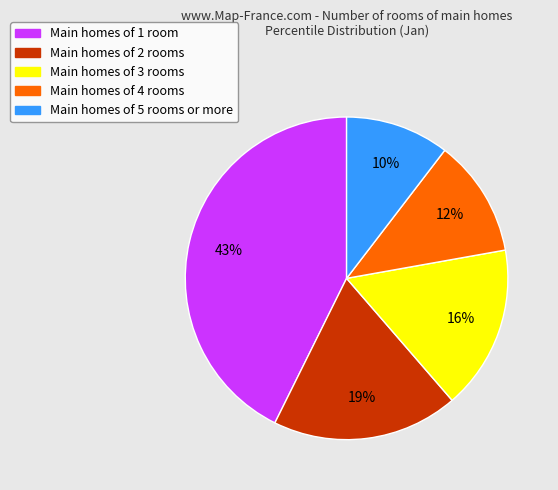

To the nearest percent, what portion does Main homes of 4 rooms represent?

12%